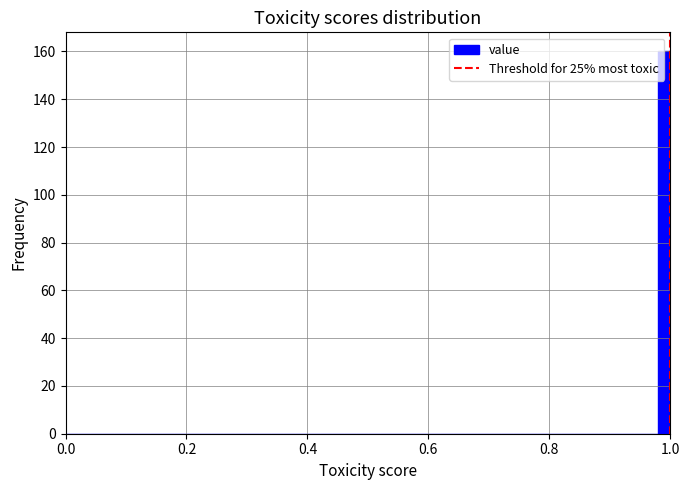

Read against the x-axis, roughly where is the centre of the tallest bar?

1.00